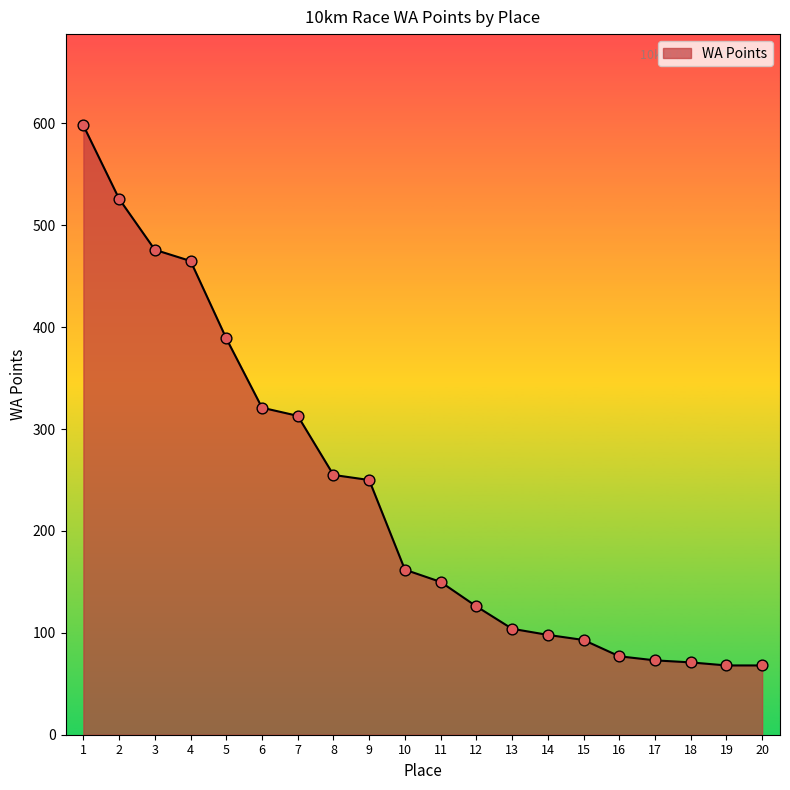

What is the ratio of the value at 16 to the value at 13?

0.7